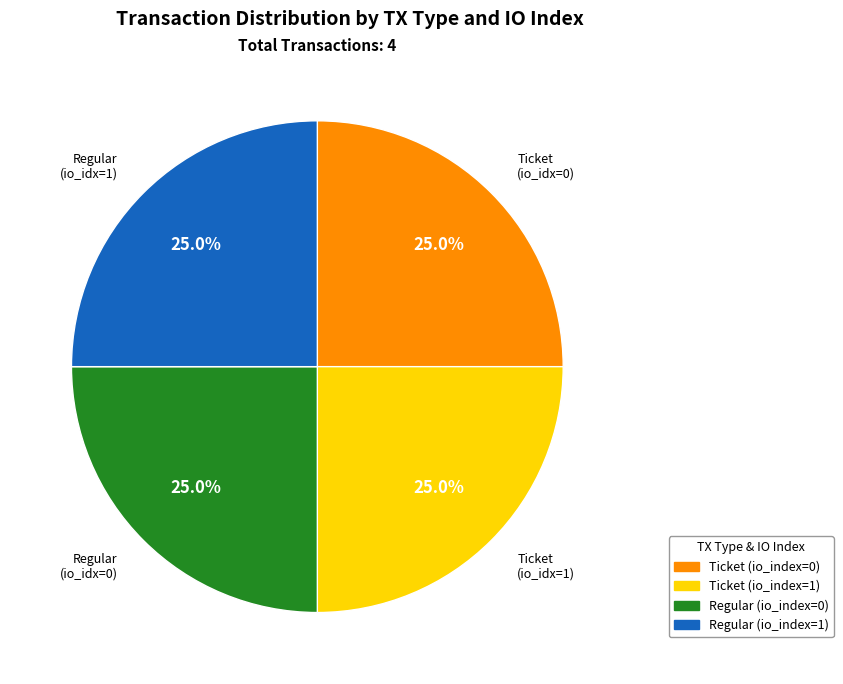

Approximately how many times larger is the value at Ticket (io_index=0) compared to Regular (io_index=1)?

1.0